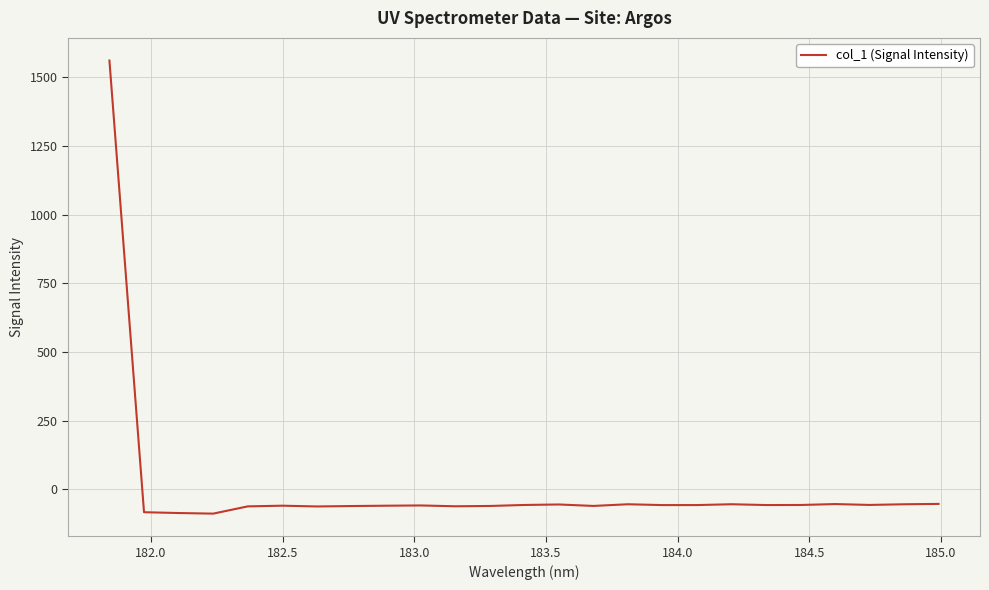

What is the difference between the maximum and minimum values?

1649.9